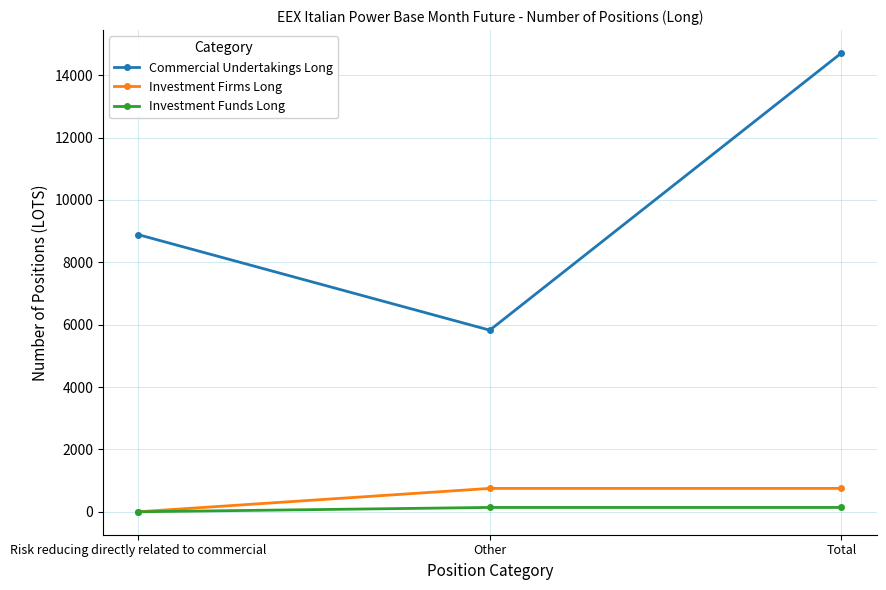

Rank the categories by Commercial Undertakings Long value from highest to lowest.

Total, Risk reducing directly related to commercial, Other